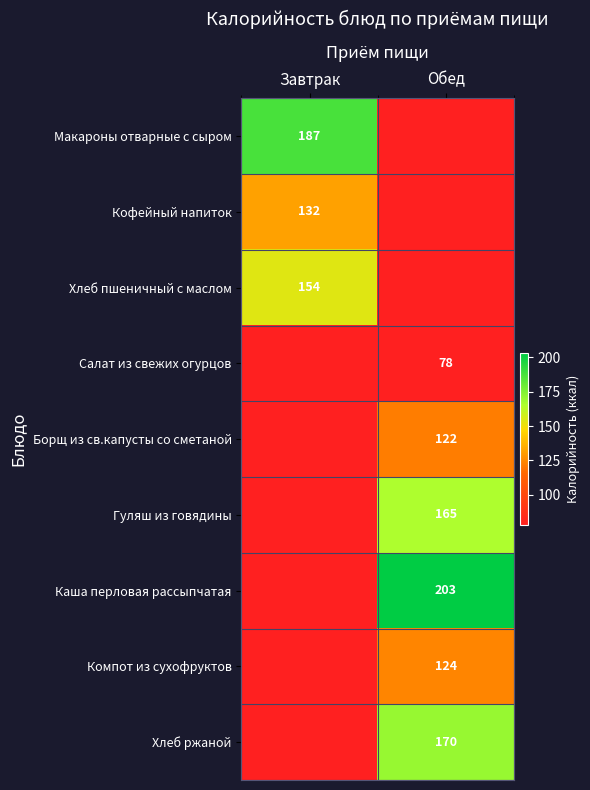

The value of Хлеб пшеничный с маслом at Завтрак is 154. True or false?

True